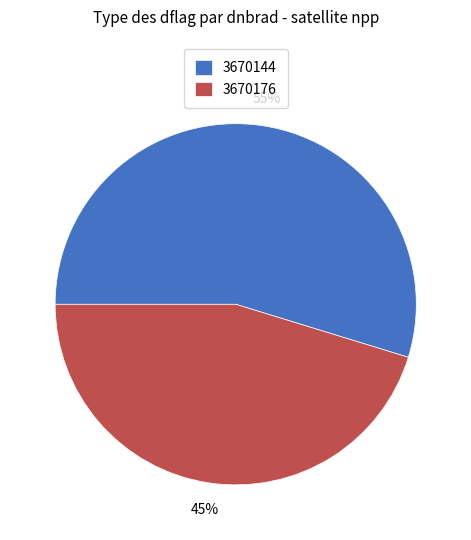

Combined, do 3670176 and 3670144 account for over 50%?

Yes